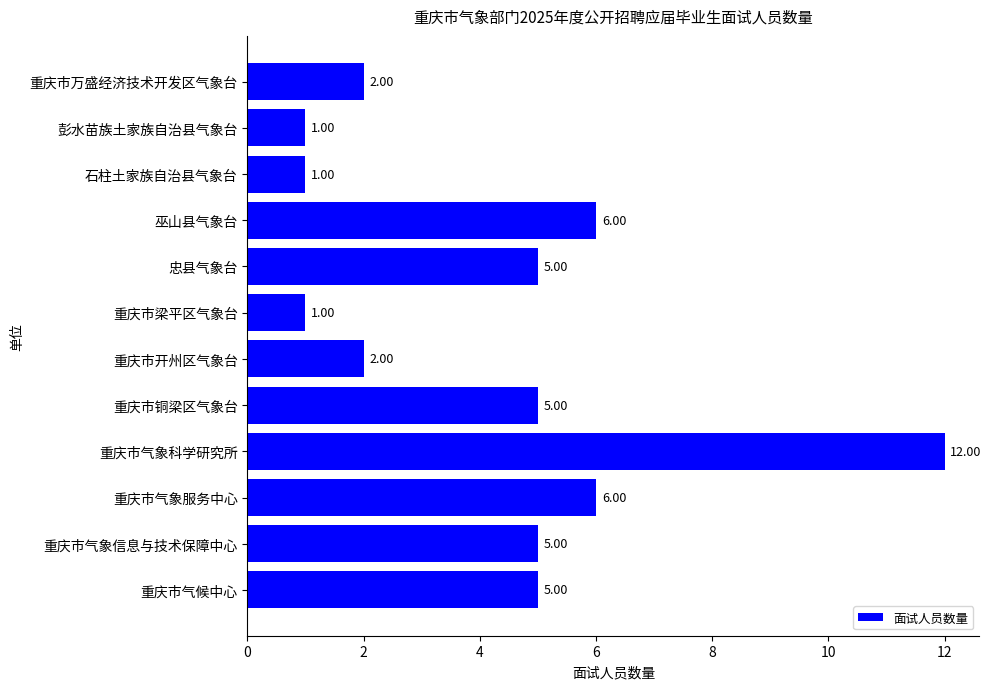

What is the difference between the second highest and second lowest values?

5